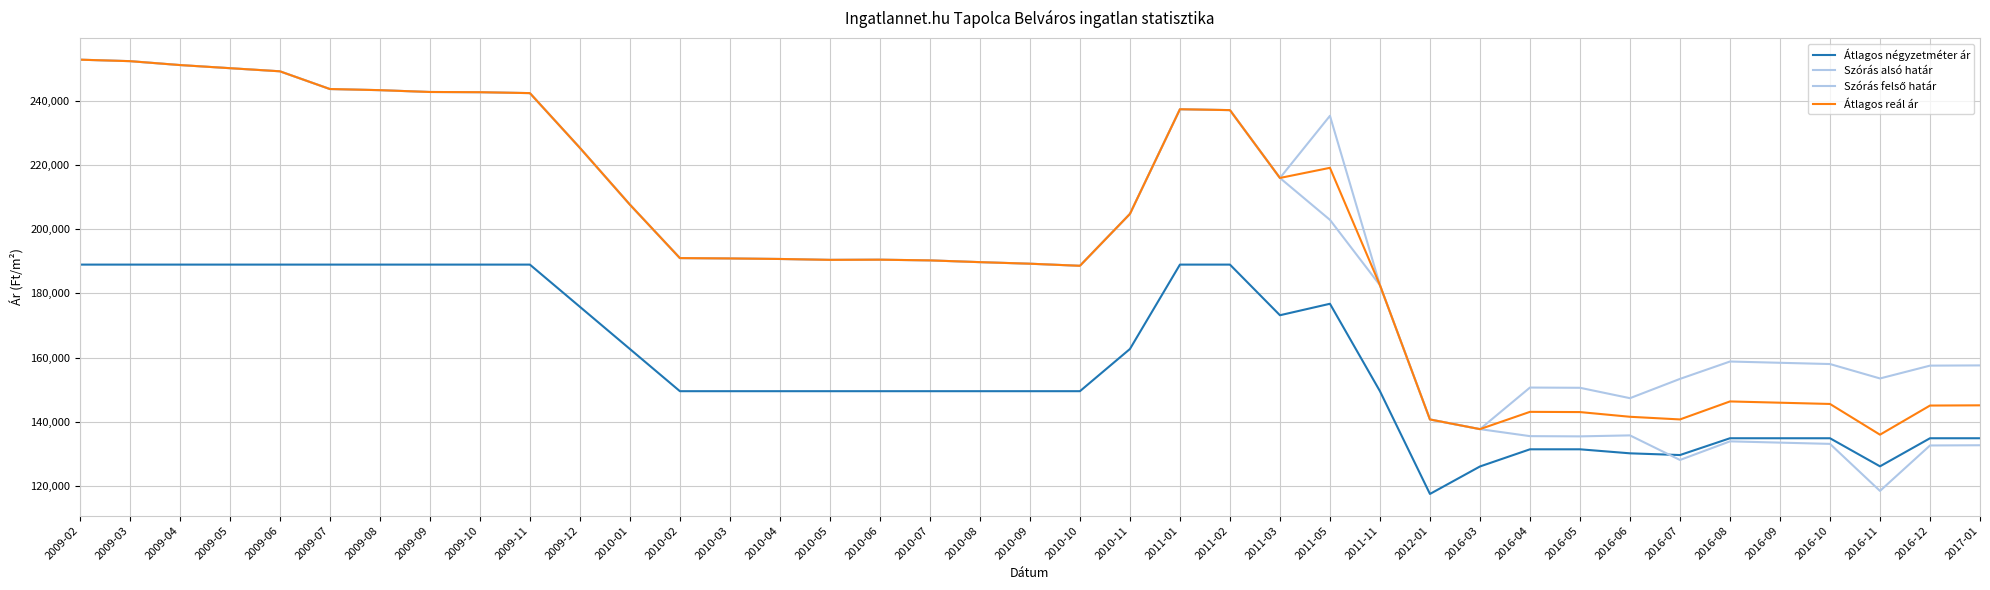

How many data points in Átlagos reál ár are above 190725?

19